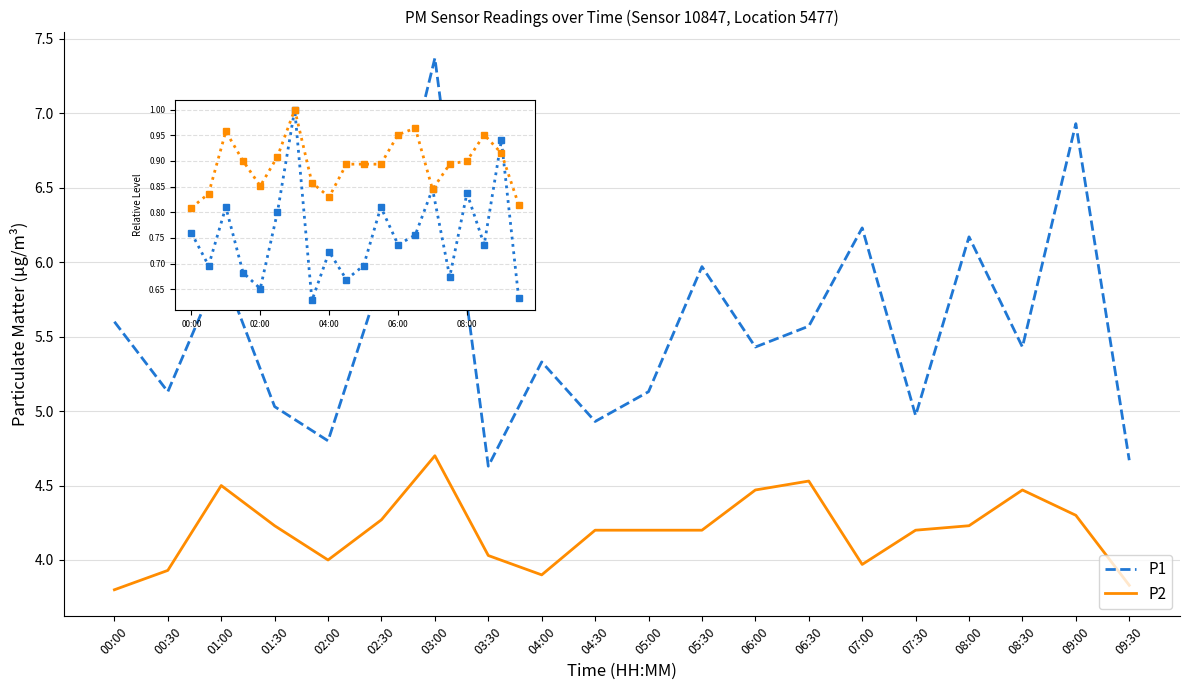

After their last crossing, which series has the higher values: P2 ratio or P1 ratio?

P2 ratio